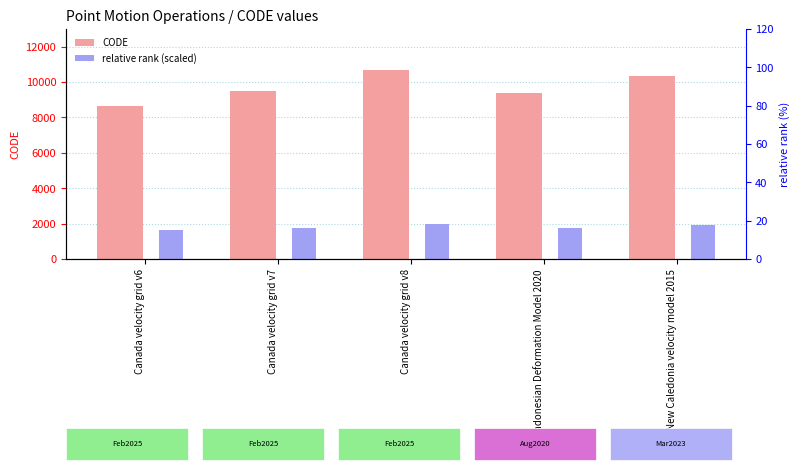

How many data points does each series have?

5